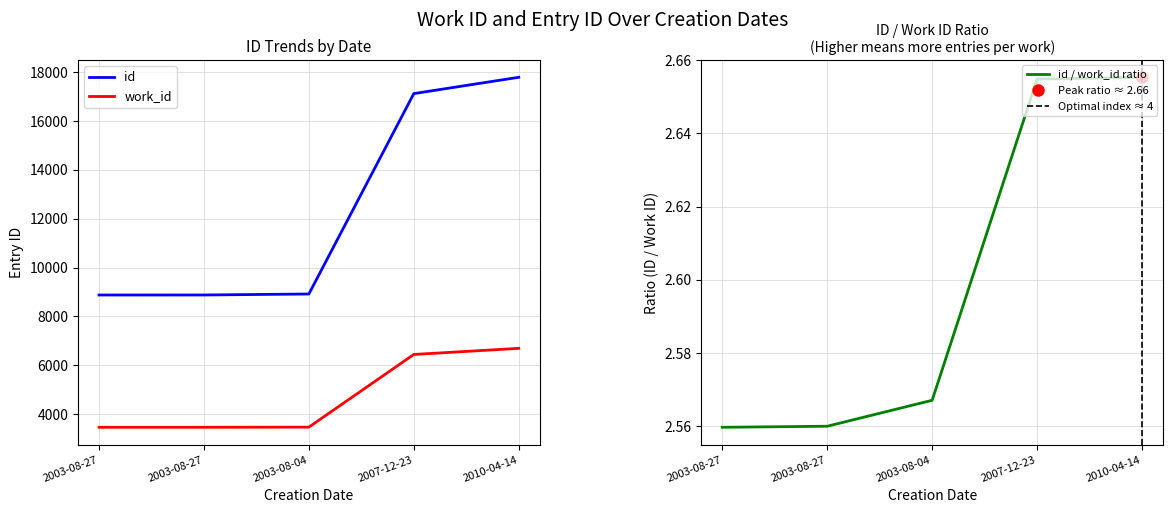

Is this an area chart (filled region under the line)?

No